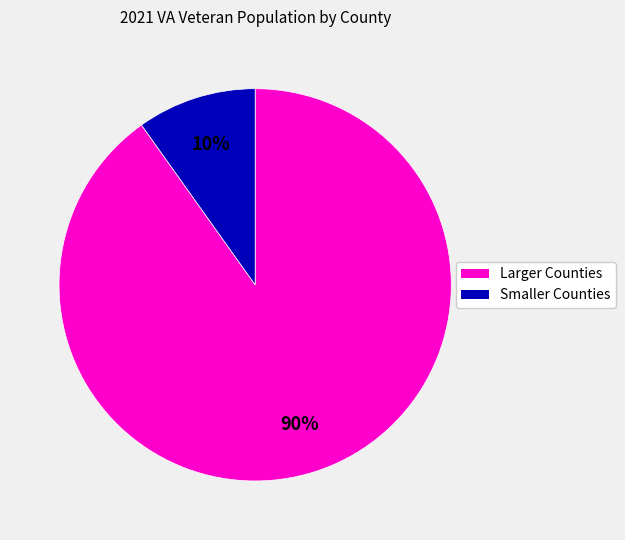

True or false: Smaller Counties accounts for 23% of the total.

False